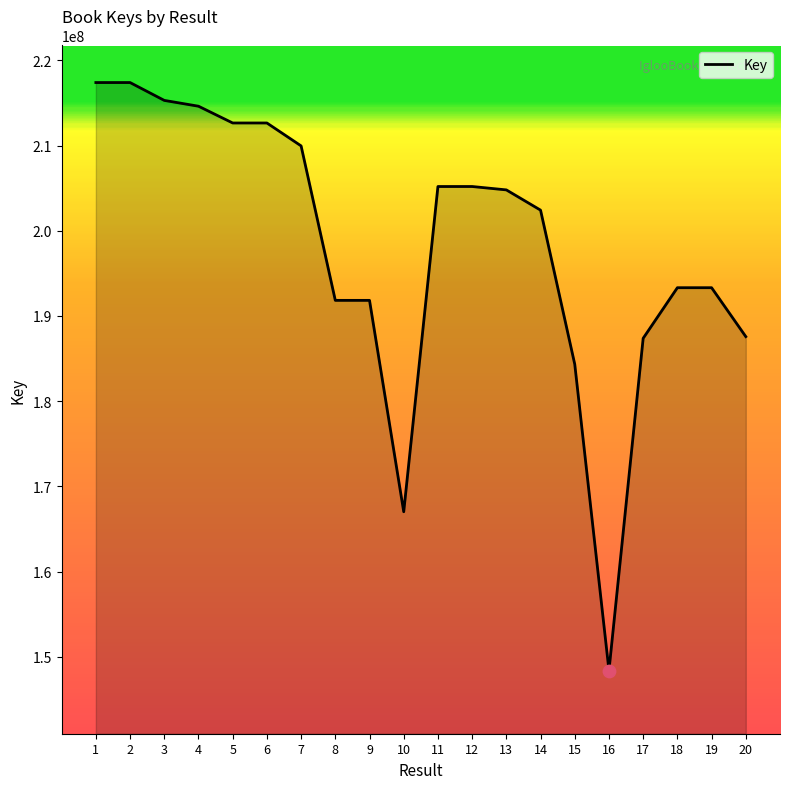

Which has a higher value, 8 or 10?

8